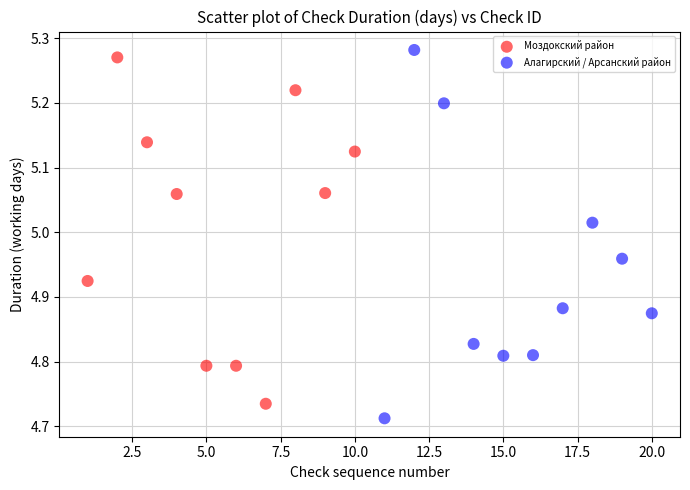

Which series has the largest Y range (max minus min)?

Алагирский / Арсанский район